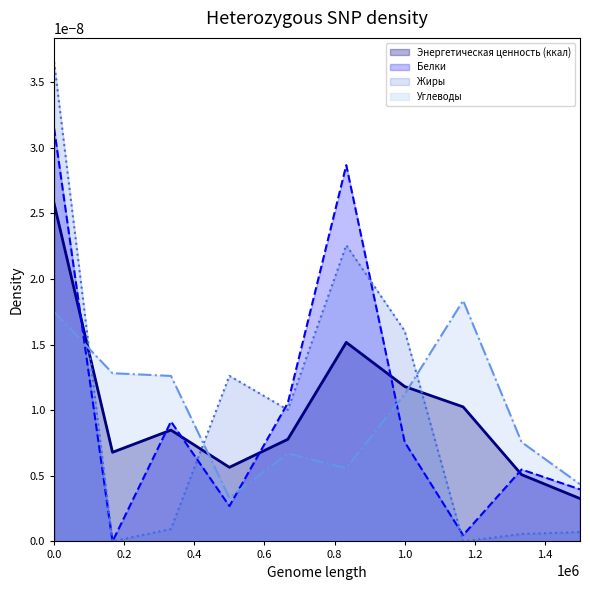

List the series in order of their peak value, highest first.

Жиры, Белки, Энергетическая ценность (ккал), Углеводы